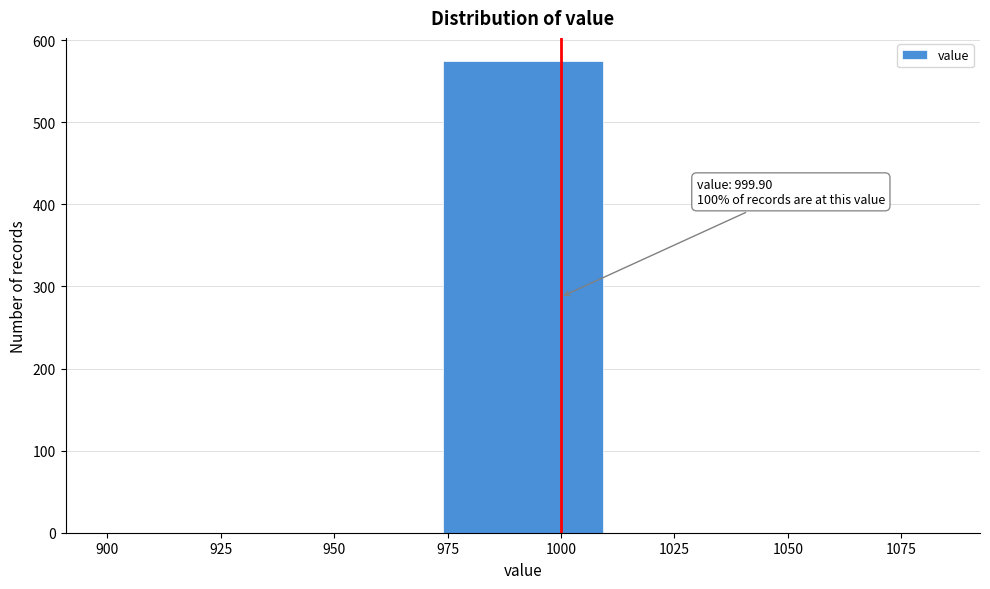

Which range on the x-axis has the tallest bar?

974 to 1011